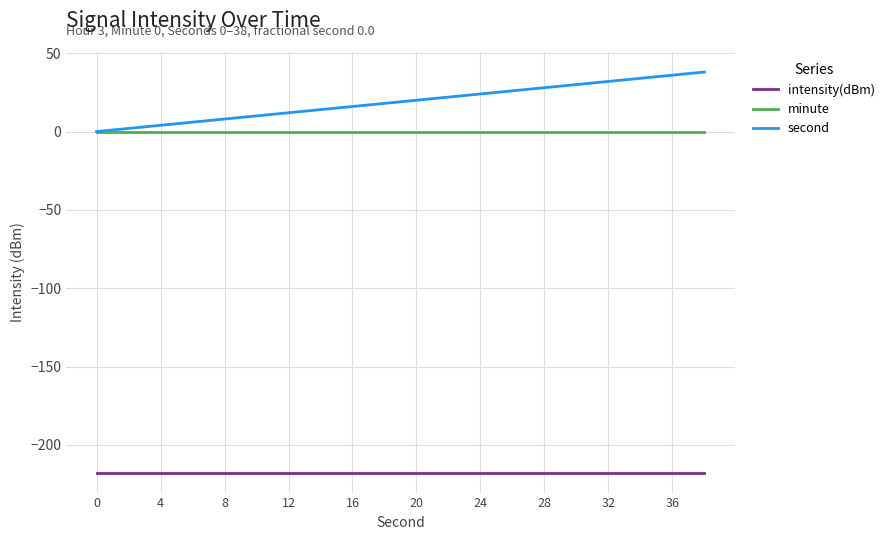

Reading right to left, transcribe all the data shown in this chart.

intensity(dBm): -217.6	-217.6	-217.6	-217.6	-217.6	-217.6	-217.6	-217.6	-217.6	-217.6	-217.6	-217.6	-217.6	-217.6	-217.6	-217.6	-217.6	-217.6	-217.6	-217.6
minute: 0.0	0.0	0.0	0.0	0.0	0.0	0.0	0.0	0.0	0.0	0.0	0.0	0.0	0.0	0.0	0.0	0.0	0.0	0.0	0.0
second: 38.0	36.0	34.0	32.0	30.0	28.0	26.0	24.0	22.0	20.0	18.0	16.0	14.0	12.0	10.0	8.0	6.0	4.0	2.0	0.0